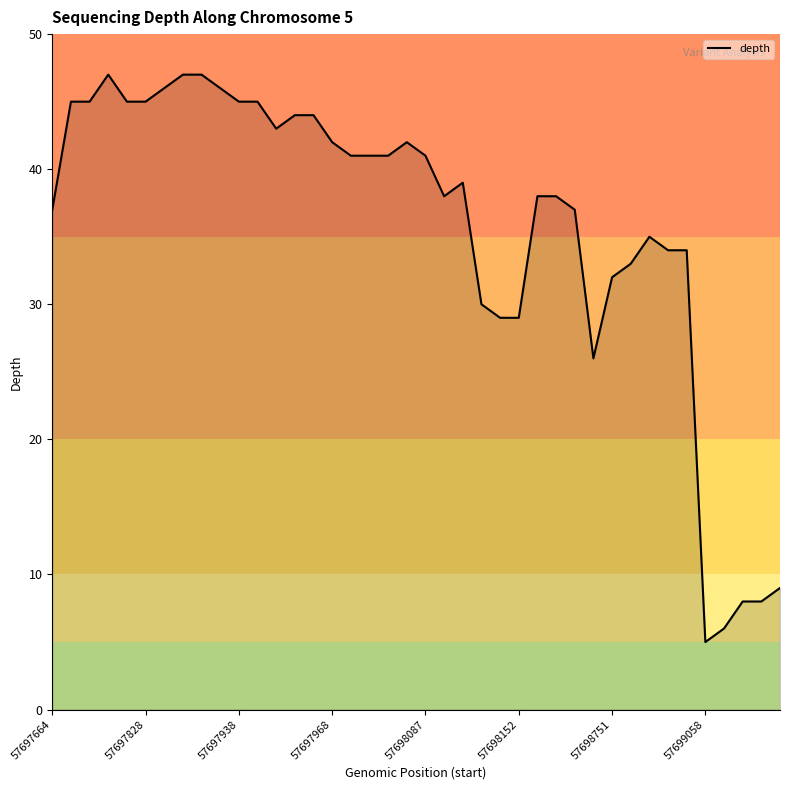

What is the smallest value displayed?

5